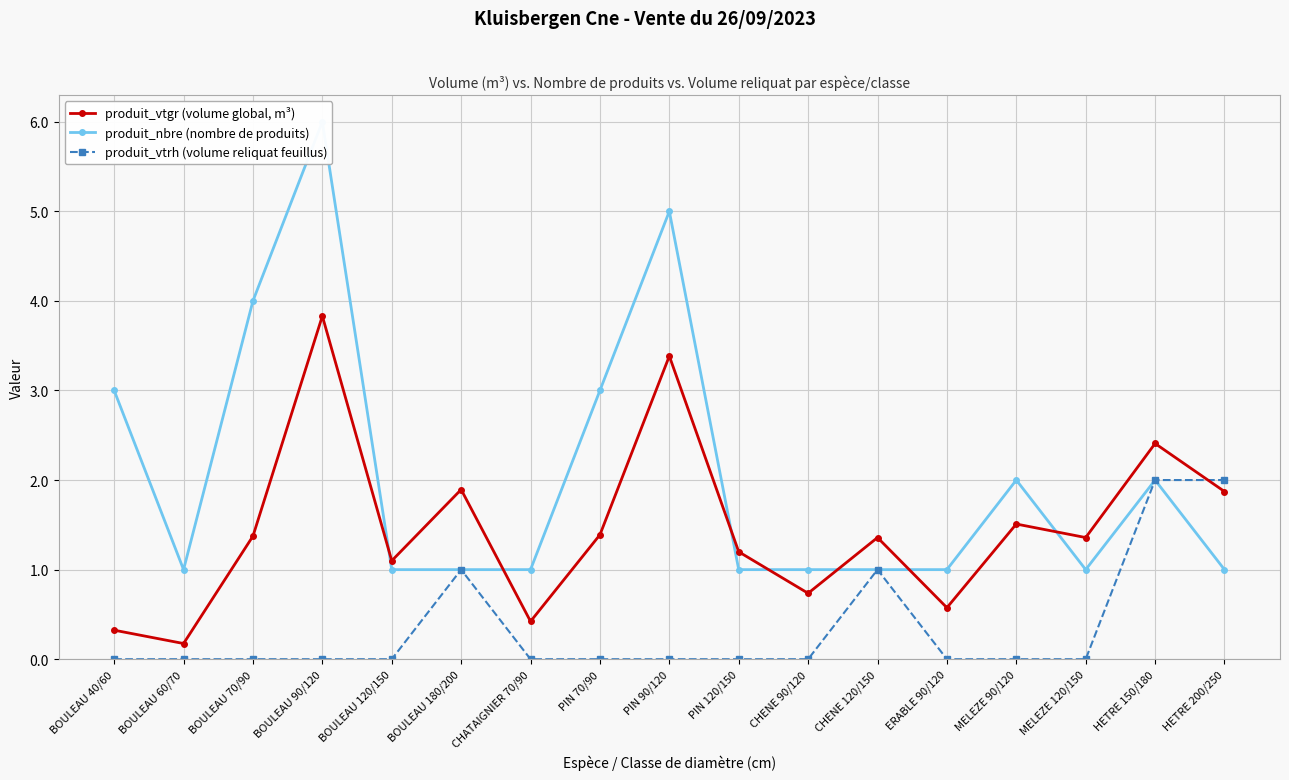

Count the number of data series in this chart.

3